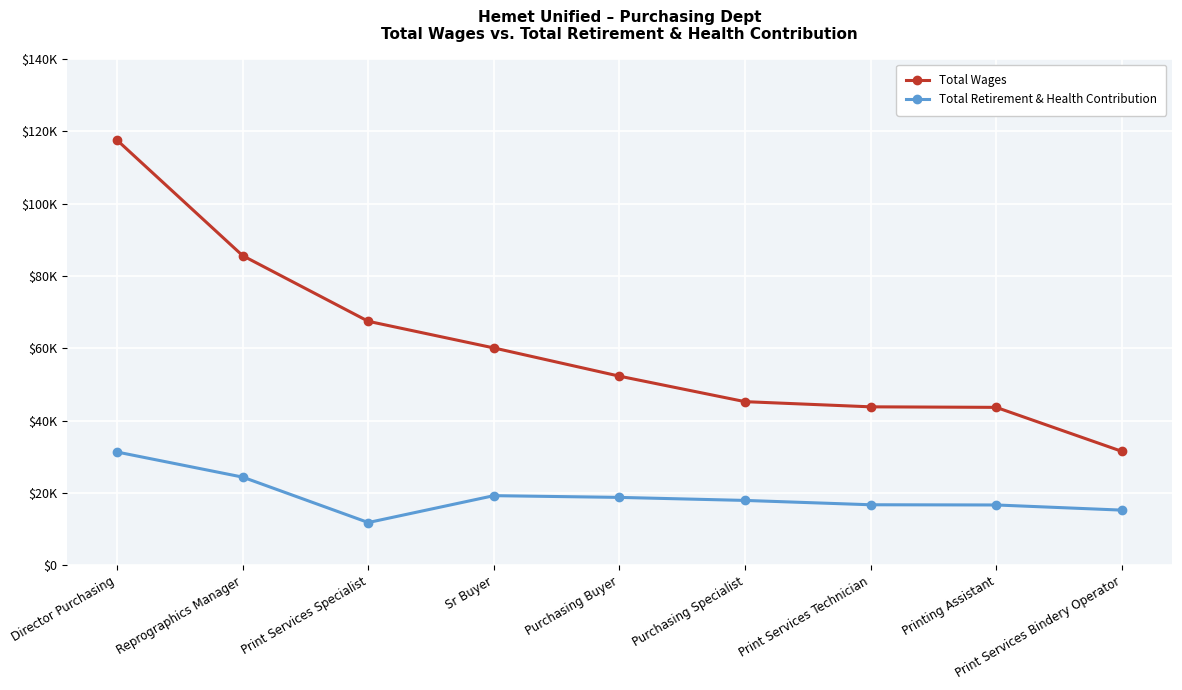

What is the sum of the Total Retirement & Health Contribution values at Print Services Technician and Print Services Specialist?

28603